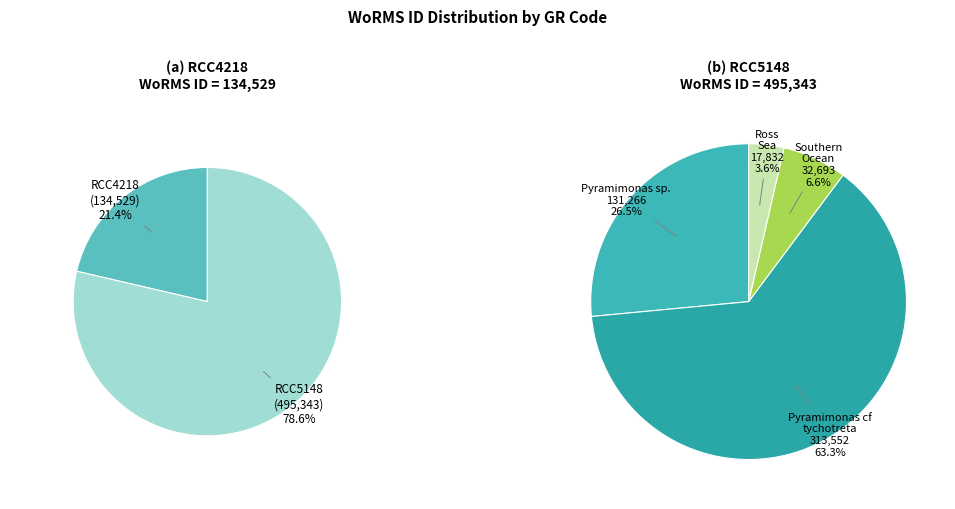

Count the number of slices in the pie.

2